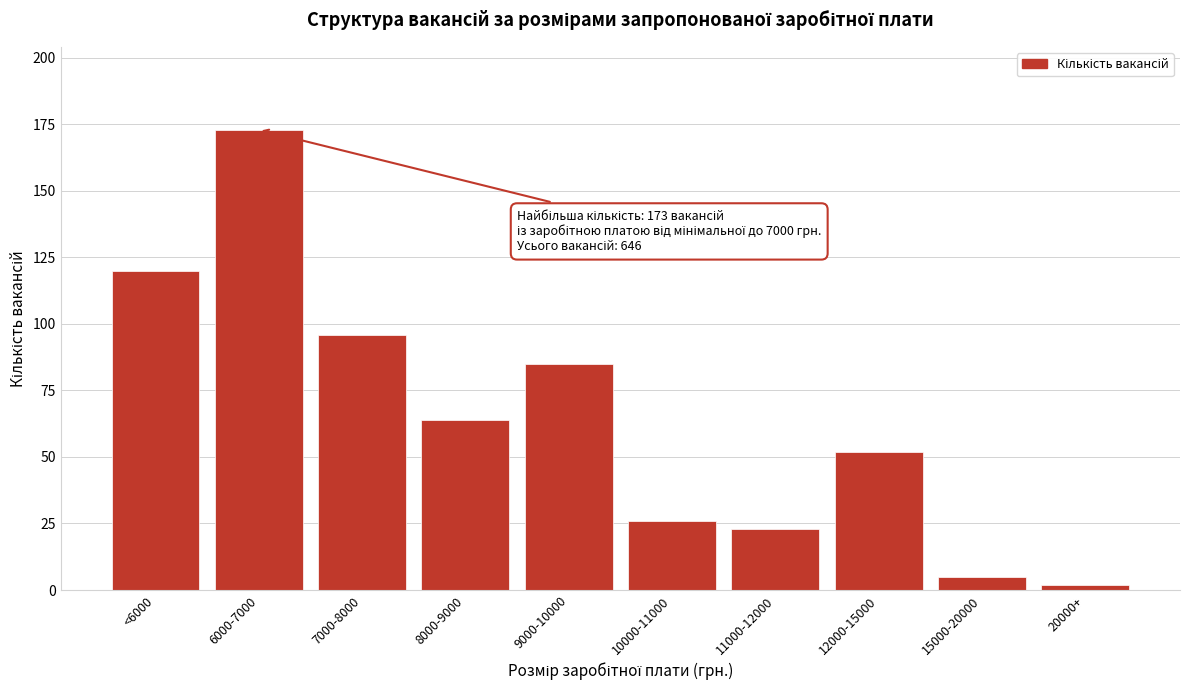

Reading left to right, transcribe all the data shown in this chart.

120	173	96	64	85	26	23	52	5	2